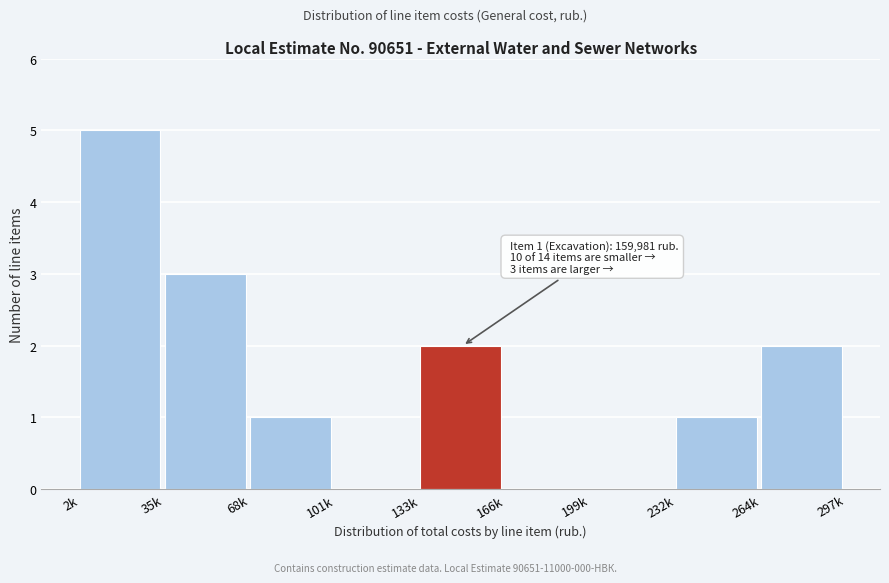

Reading left to right, list all the values displayed in this chart.

2k=5	35k=3	68k=1	101k=0	133k=2	166k=0	199k=0	232k=1	264k=2